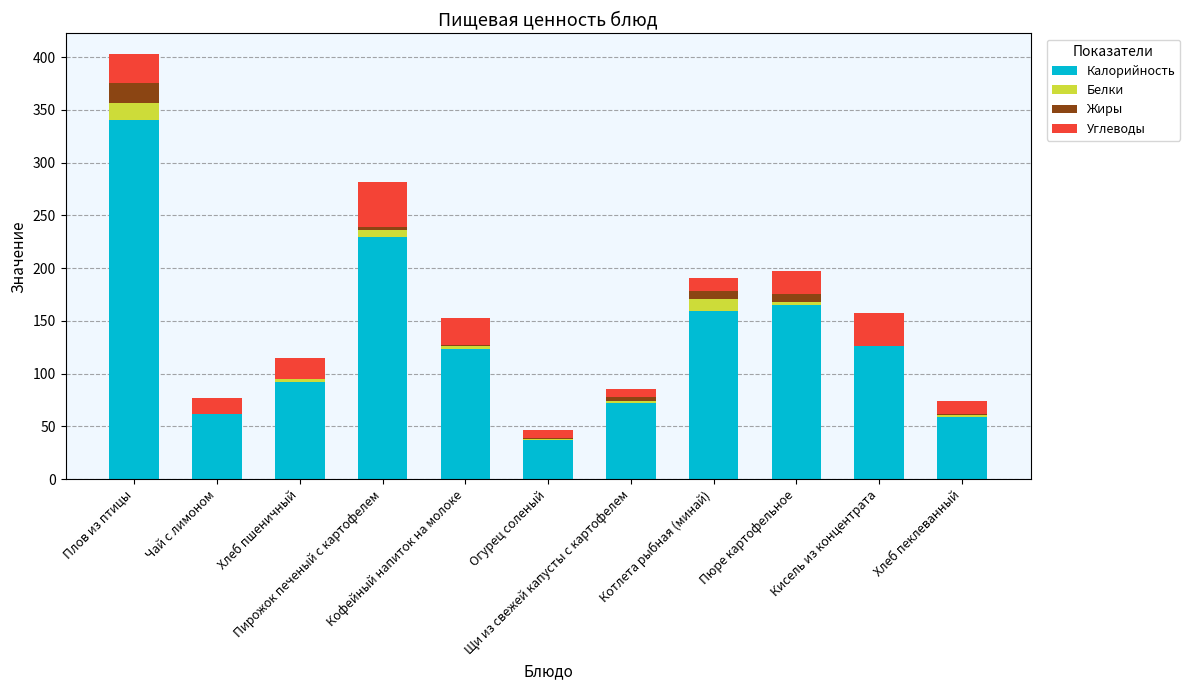

How many data points in Калорийность are above 123?

6